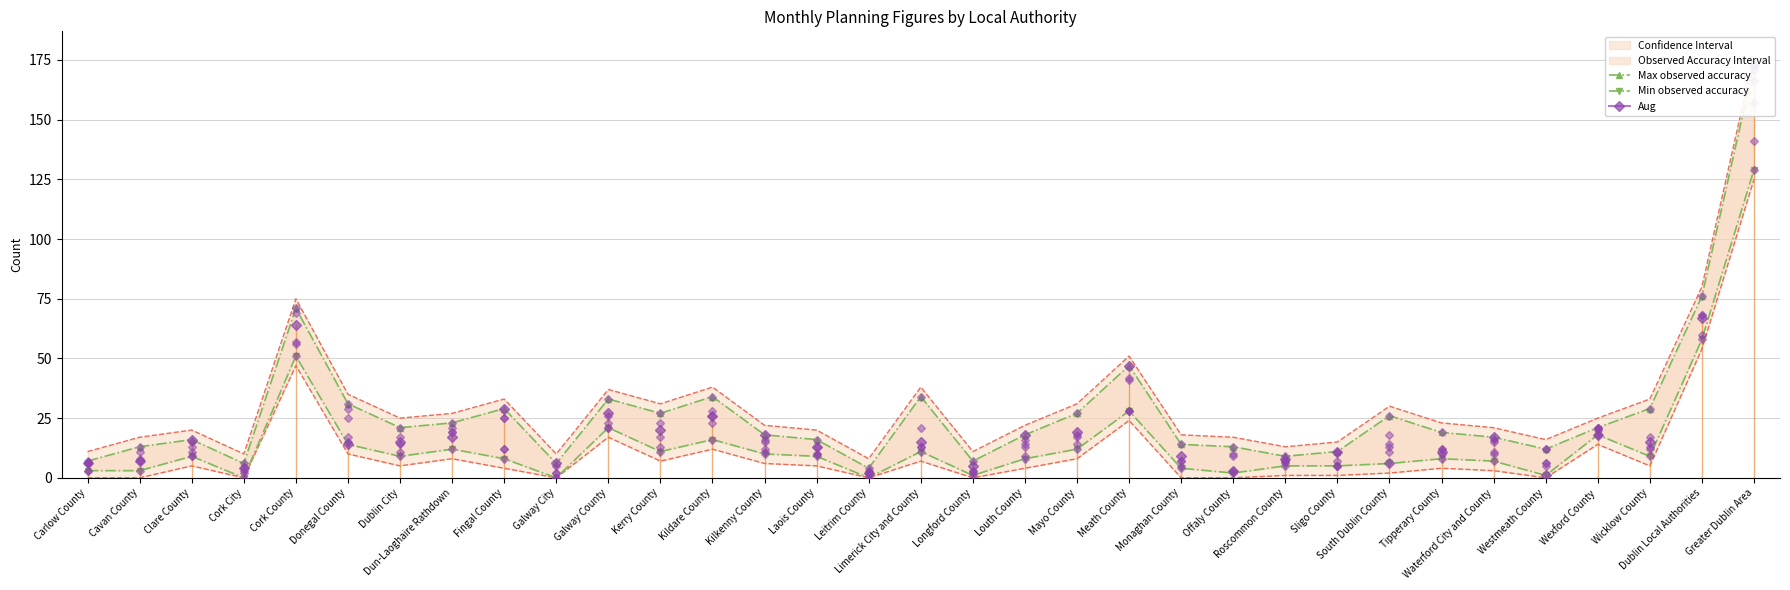

At which category does Min observed accuracy reach its first local peak?

Clare County